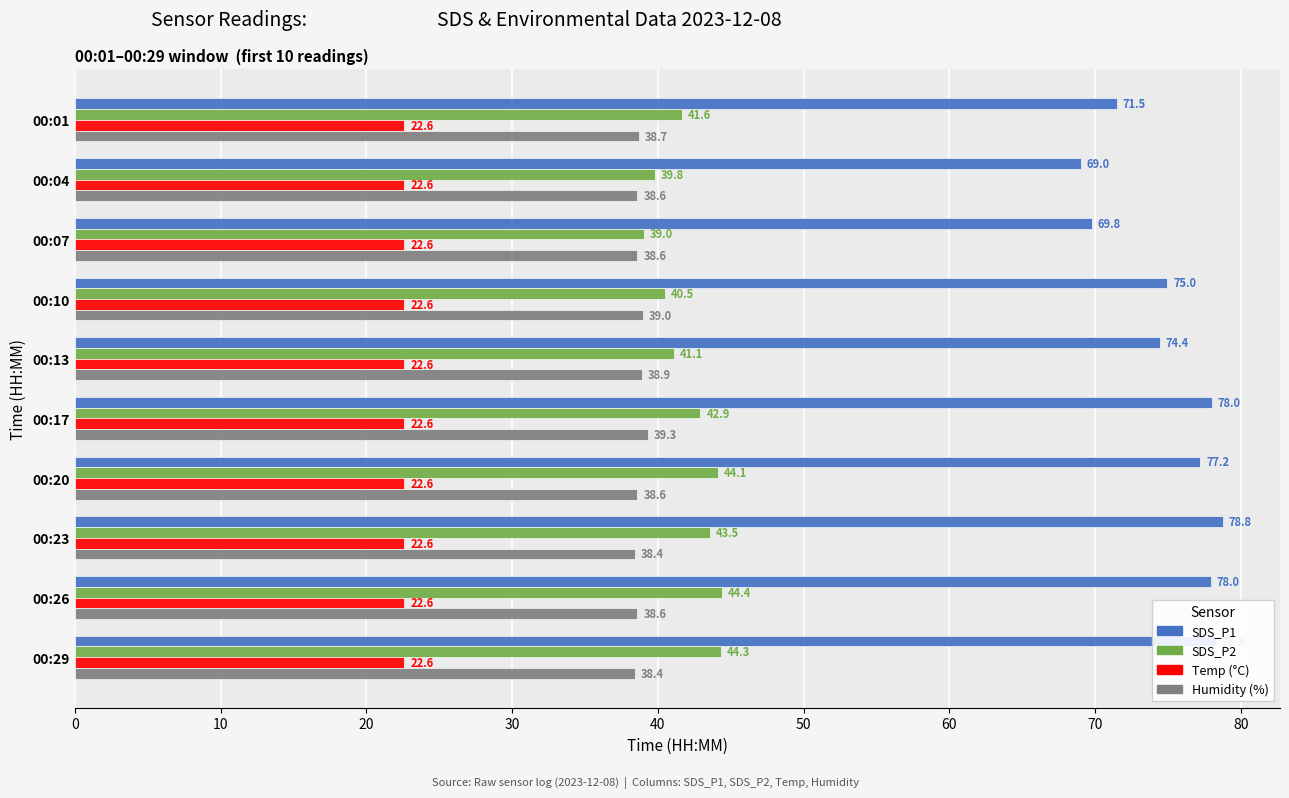

What is the total value across all series at 00:17?

182.8